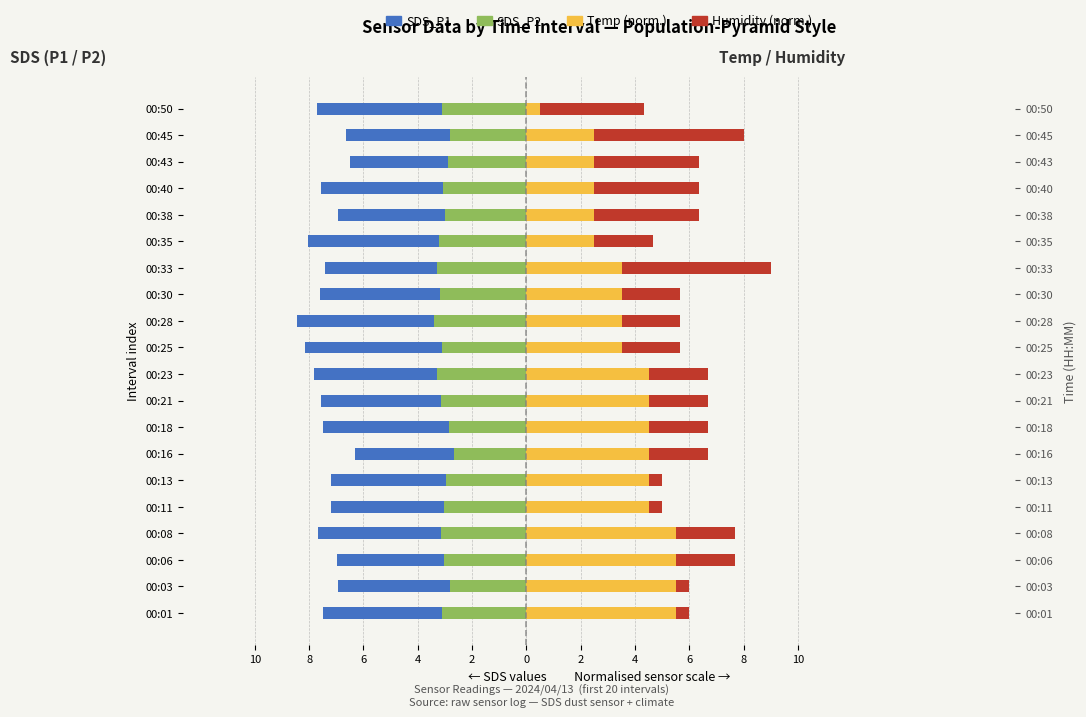

How many bars are there in total?

80